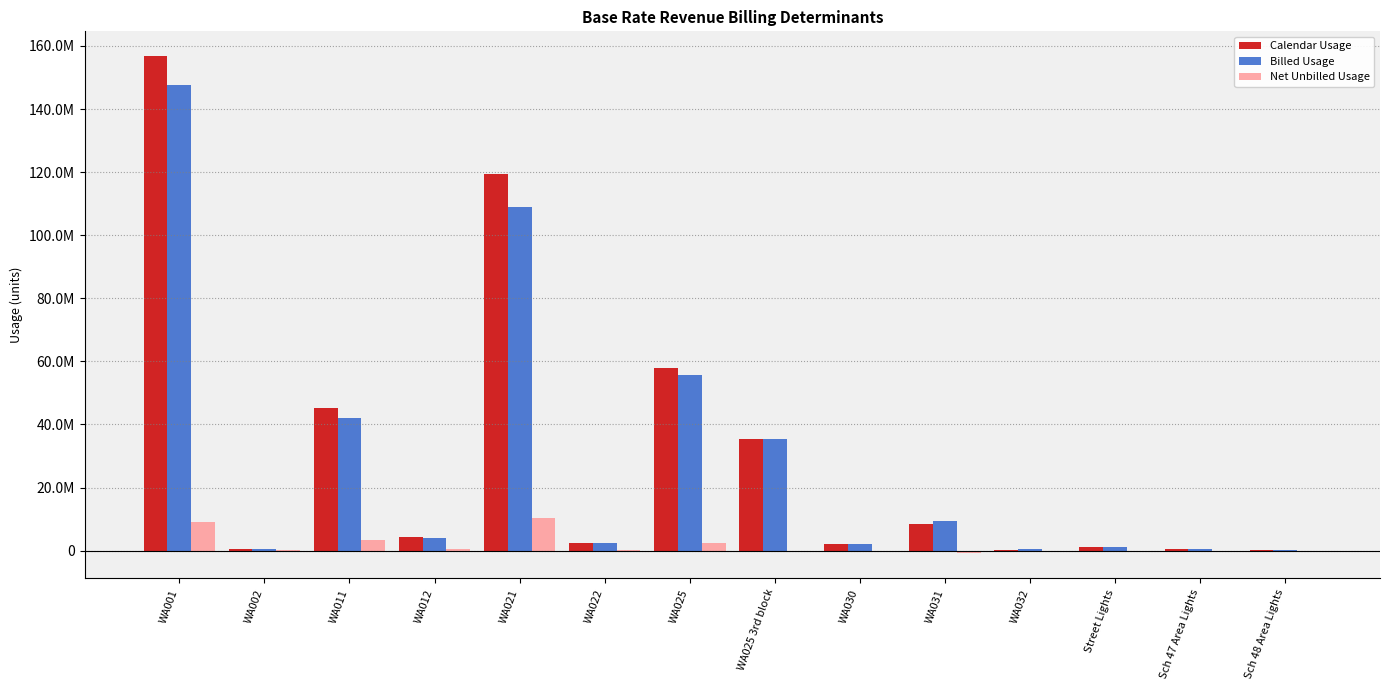

What is the sum of all Billed Usage values?

410362227